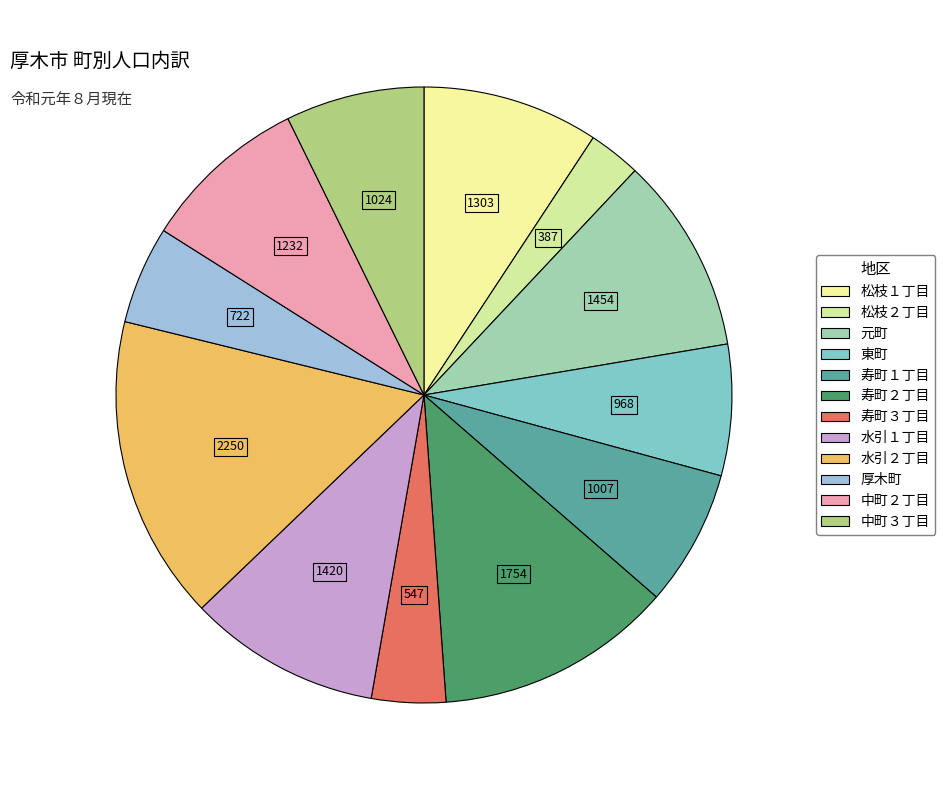

Combined, do 水引２丁目 and 厚木町 account for over 50%?

No